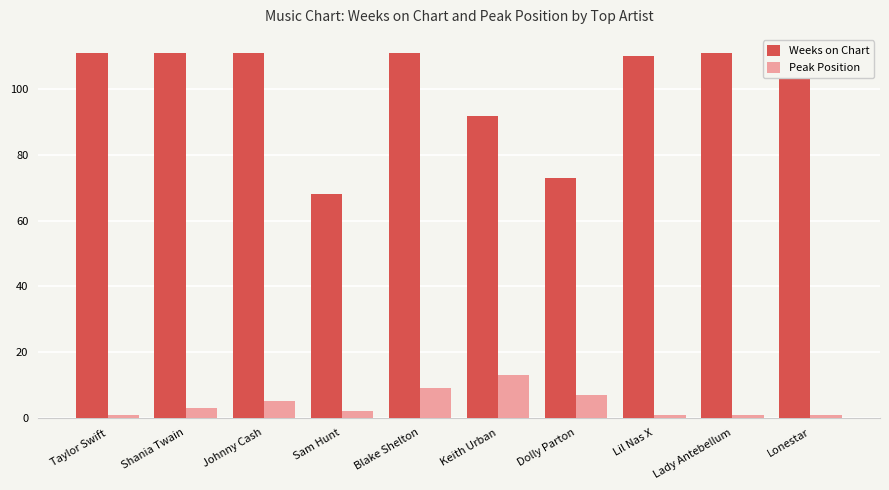

Reading left to right, what are all the values shown in this chart?

Weeks on Chart: Taylor Swift=111	Shania Twain=111	Johnny Cash=111	Sam Hunt=68	Blake Shelton=111	Keith Urban=92	Dolly Parton=73	Lil Nas X=110	Lady Antebellum=111	Lonestar=111
Peak Position: Taylor Swift=1	Shania Twain=3	Johnny Cash=5	Sam Hunt=2	Blake Shelton=9	Keith Urban=13	Dolly Parton=7	Lil Nas X=1	Lady Antebellum=1	Lonestar=1